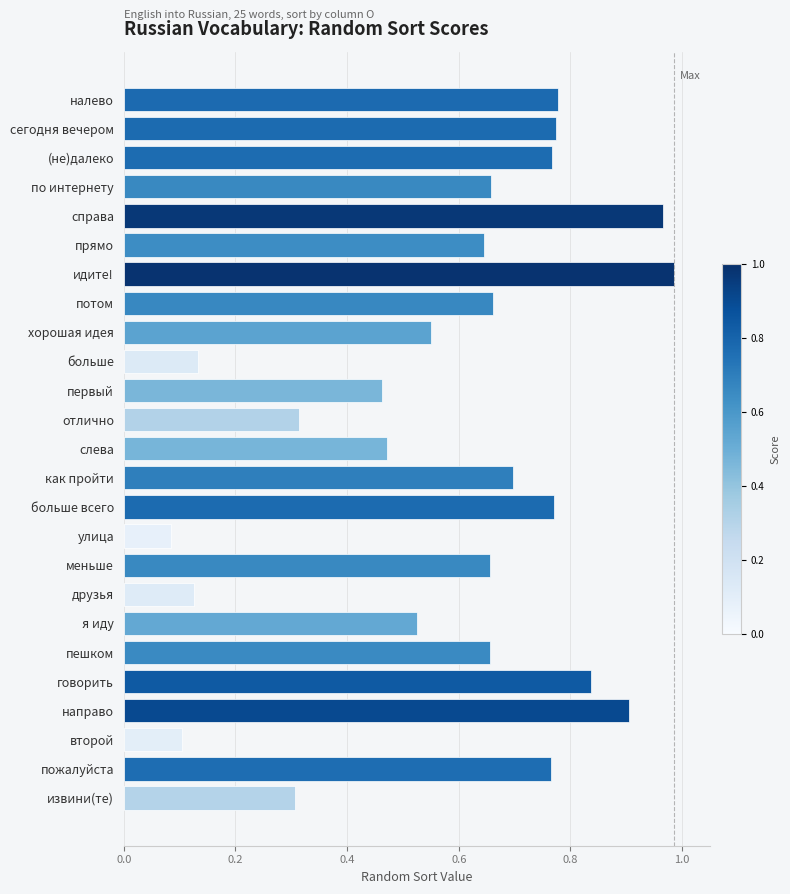

What is the change in value from налево to второй?

-0.7